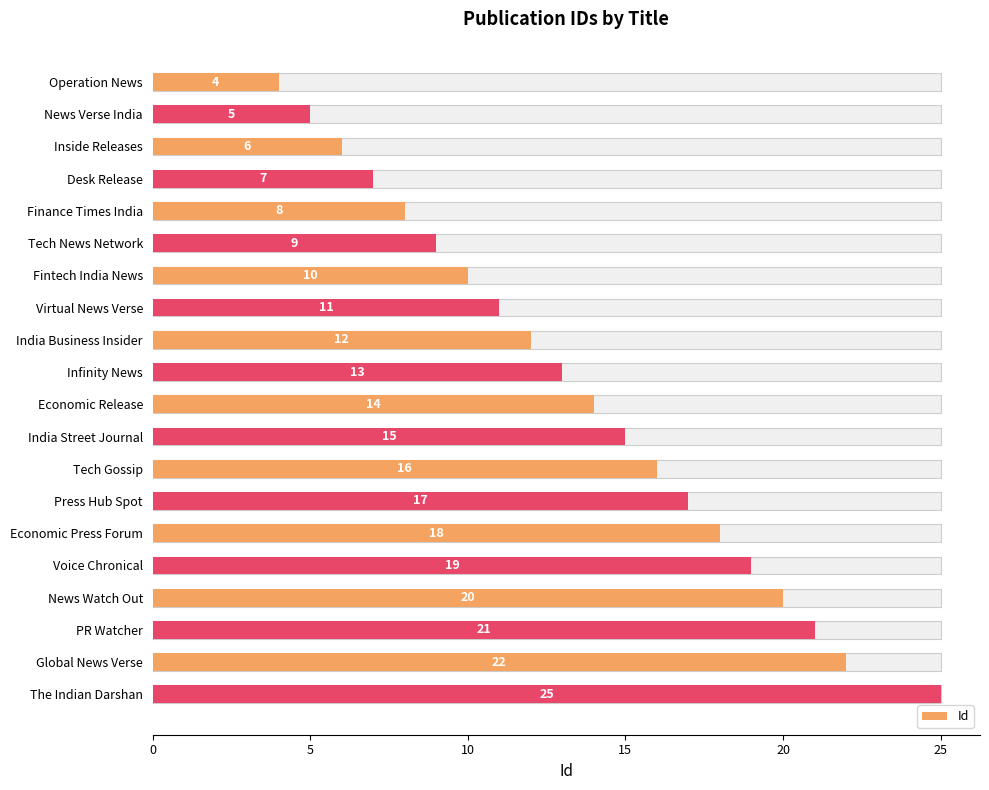

What is the minimum value shown in the chart?

4